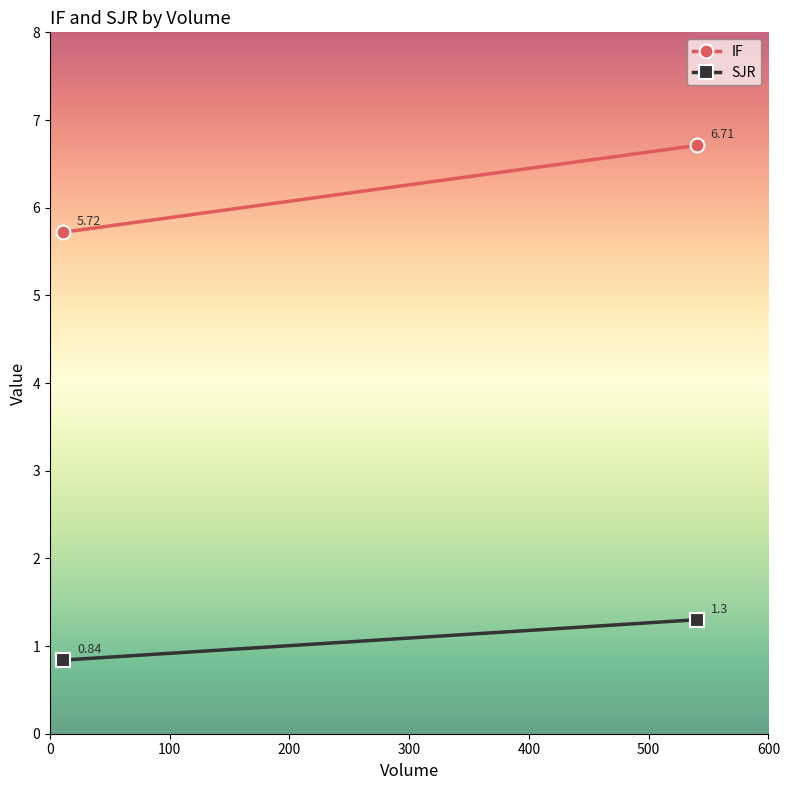

The value of SJR at 0 is 1.4. True or false?

False